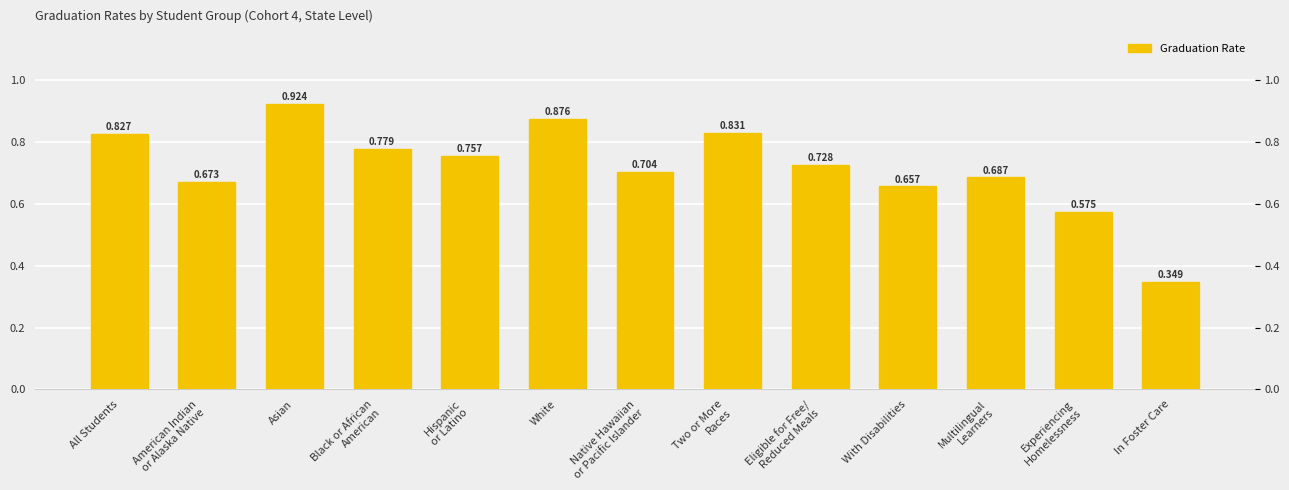

Read the value at In Foster Care.

0.3